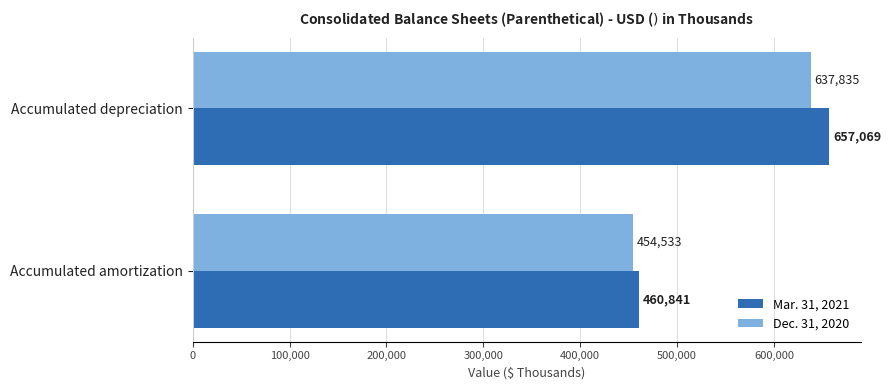

What value does the Dec. 31, 2020 series have at Accumulated amortization?

454533